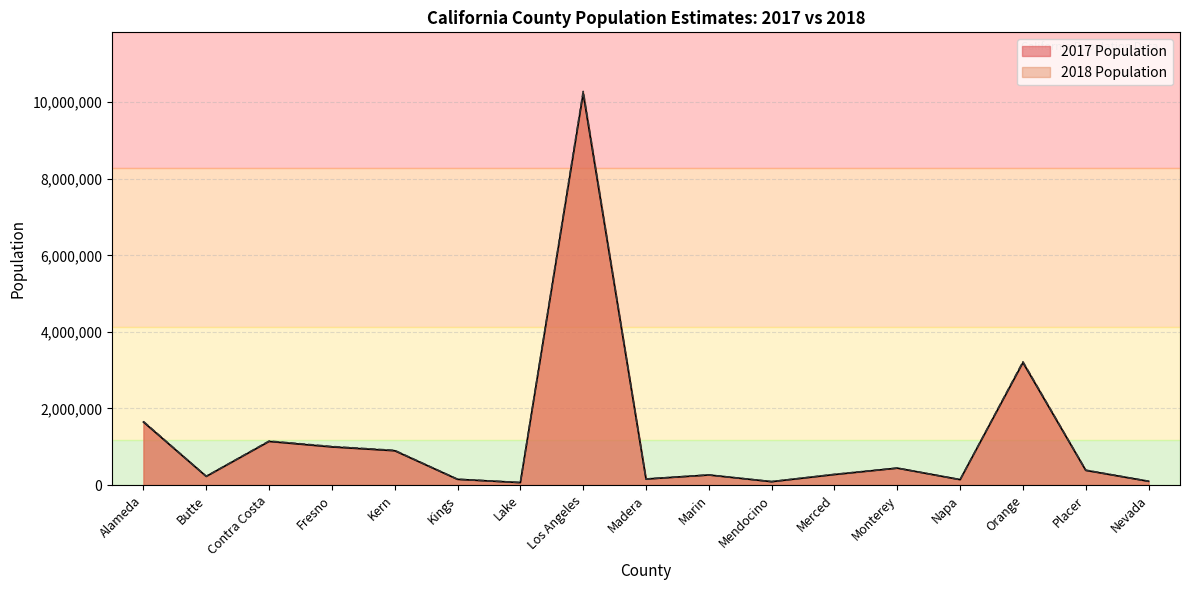

Rank the series by their average value, from lowest to highest.

2017 Population, 2018 Population